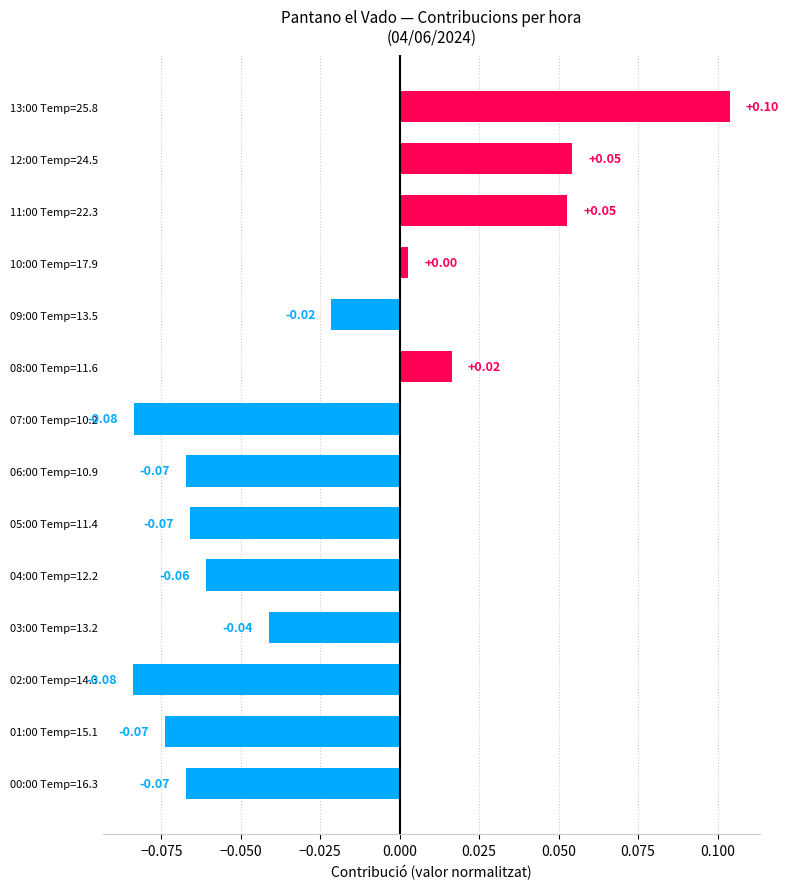

Which has a higher value, 12:00 Temp=24.5 or 13:00 Temp=25.8?

13:00 Temp=25.8